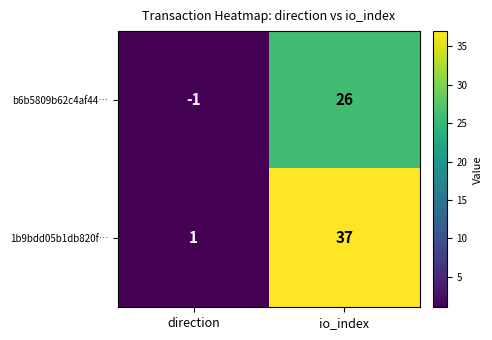

Which series has the widest spread of values?

1b9bdd05b1db820f…